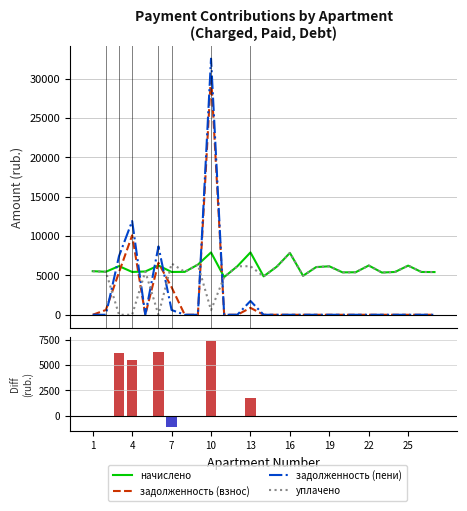

Reading right to left, extract all data points from this chart.

начислено: 5427.5	5440.0	6247.4	5440.0	5365.4	6259.7	5402.9	5390.3	6160.3	6061.0	4955.6	7861.9	6110.6	4881.1	7924.0	6160.3	4794.1	7924.0	6371.6	5452.4	5440.0	6259.7	5502.1	5440.0	6185.2	5464.8	5539.3
задолженность (взнос): 0.0	0.0	0.0	0.0	0.0	0.0	0.0	0.0	0.0	0.0	0.0	0.0	0.0	0.0	880.3	0.0	0.0	30496.5	0.0	0.0	3494.1	6602.4	0.0	10098.5	5398.3	607.2	0.0
задолженность (пени): 0.0	0.0	0.0	0.0	0.0	0.0	0.0	0.0	0.0	0.0	0.0	0.0	0.0	0.0	1753.0	0.0	0.0	32550.9	0.0	0.0	604.4	8688.9	0.0	11911.8	7460.0	0.0	0.0
уплачено: 5427.5	5440.0	6247.4	5440.0	5365.4	6259.7	5402.9	5390.3	6160.3	6061.0	4955.6	7861.9	6110.6	4881.1	6170.9	6160.3	4794.1	587.0	6371.6	5452.4	6517.4	0.0	5502.1	0.0	0.0	5464.8	5539.3
Unpaid (positive): 0.0	0.0	0.0	0.0	0.0	0.0	0.0	0.0	0.0	0.0	0.0	0.0	0.0	0.0	1753.0	0.0	0.0	7337.0	0.0	0.0	0.0	6259.7	0.0	5440.0	6185.2	0.0	0.0
Overpaid (negative): 0.0	0.0	0.0	0.0	0.0	0.0	0.0	0.0	0.0	0.0	0.0	0.0	0.0	0.0	0.0	0.0	0.0	0.0	0.0	0.0	-1077.5	0.0	0.0	0.0	0.0	0.0	0.0